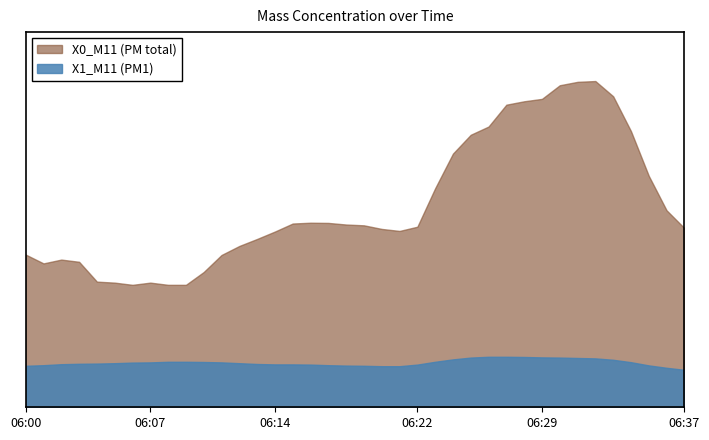

At which category does X0_M11 reach its first local peak?

06:02